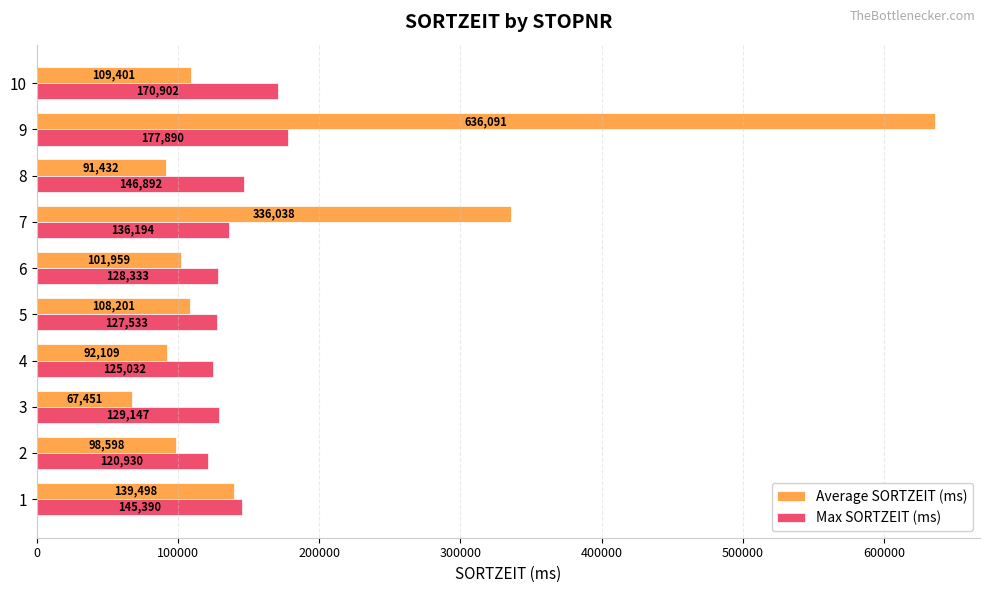

What is the difference between the maximum and minimum values in the Max SORTZEIT (ms) series?

56960